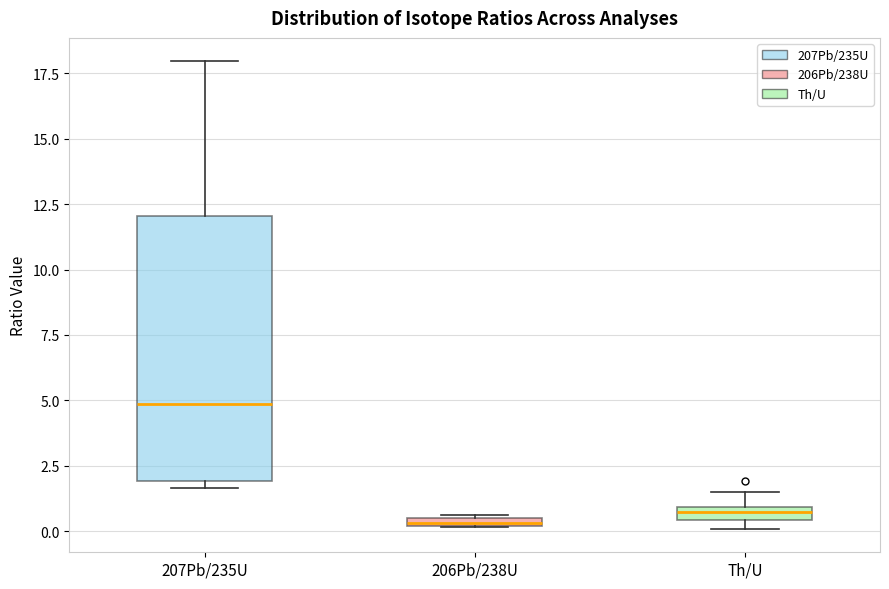

Which box is the tallest, from its lower edge to its upper edge?

207Pb/235U